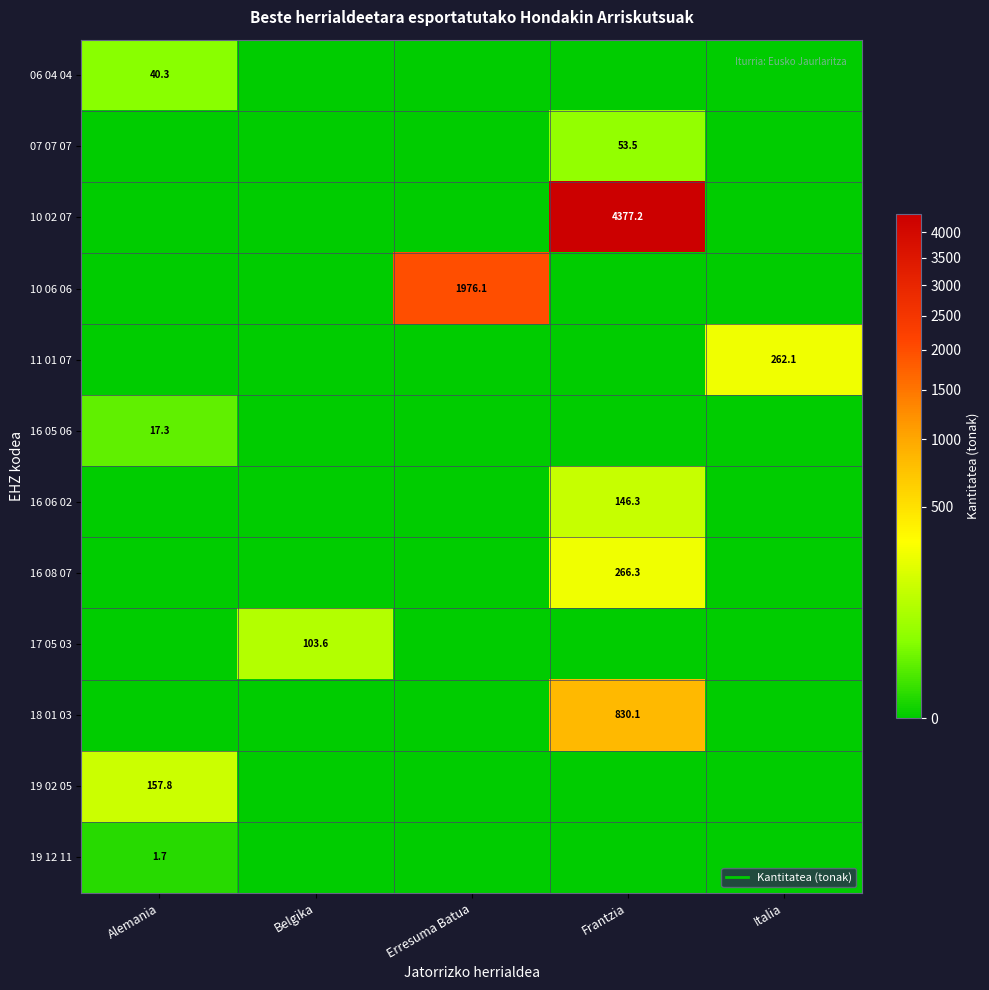

What is the difference between the maximum and minimum values in the 10 06 06 series?

1976.1